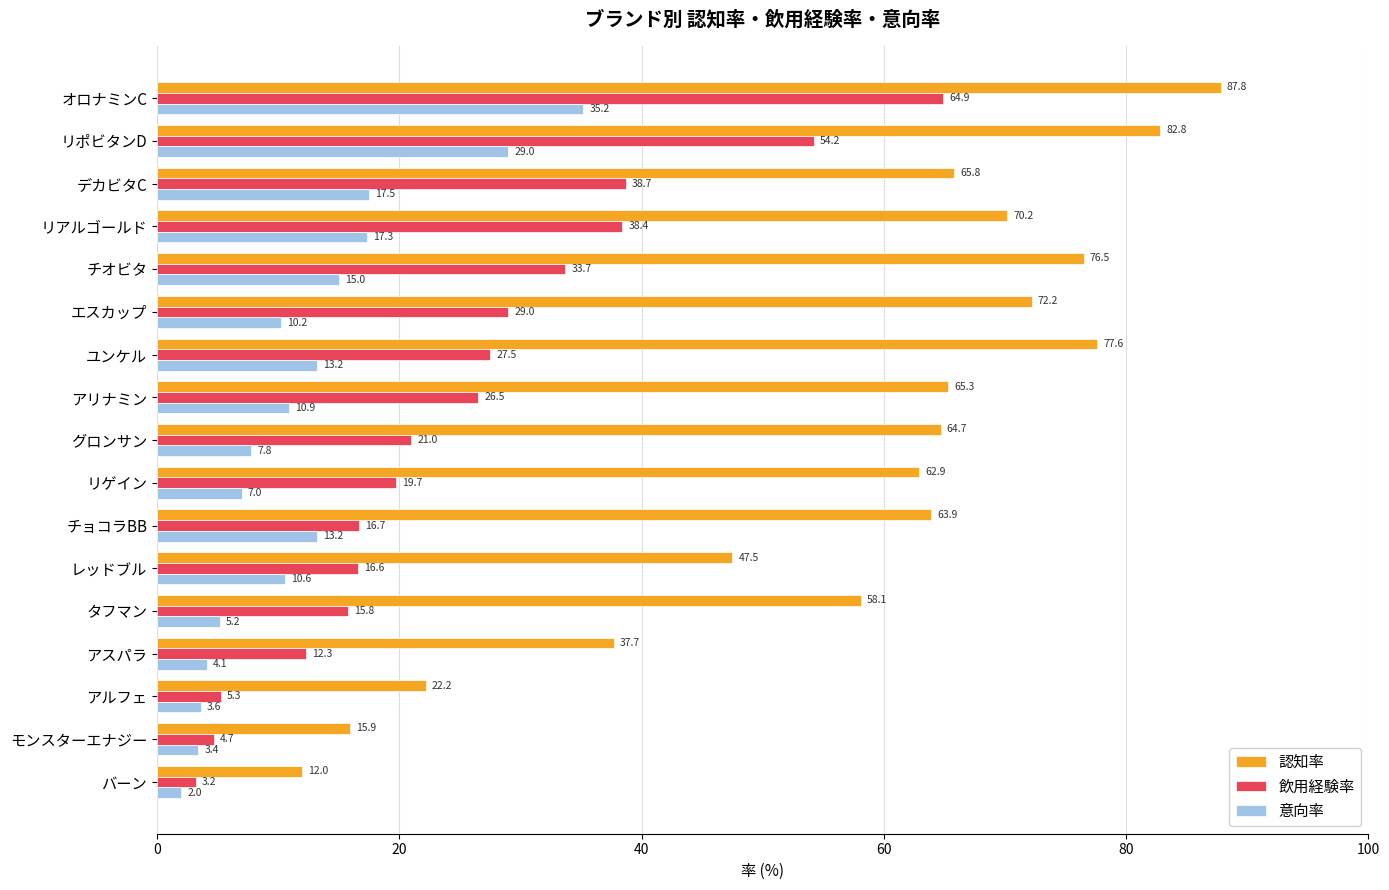

What is the difference between the 飲用経験率 values at オロナミンC and レッドブル?

48.3